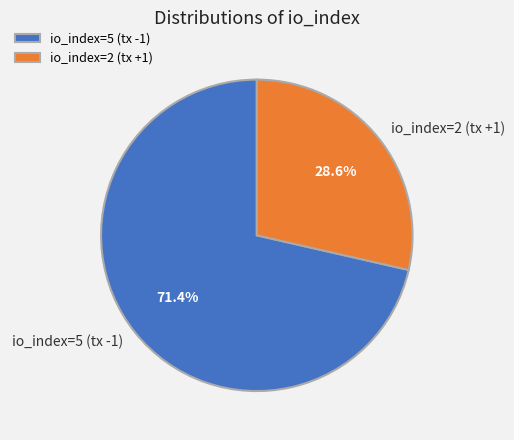

To the nearest percent, what portion does io_index=5 (tx -1) represent?

71%